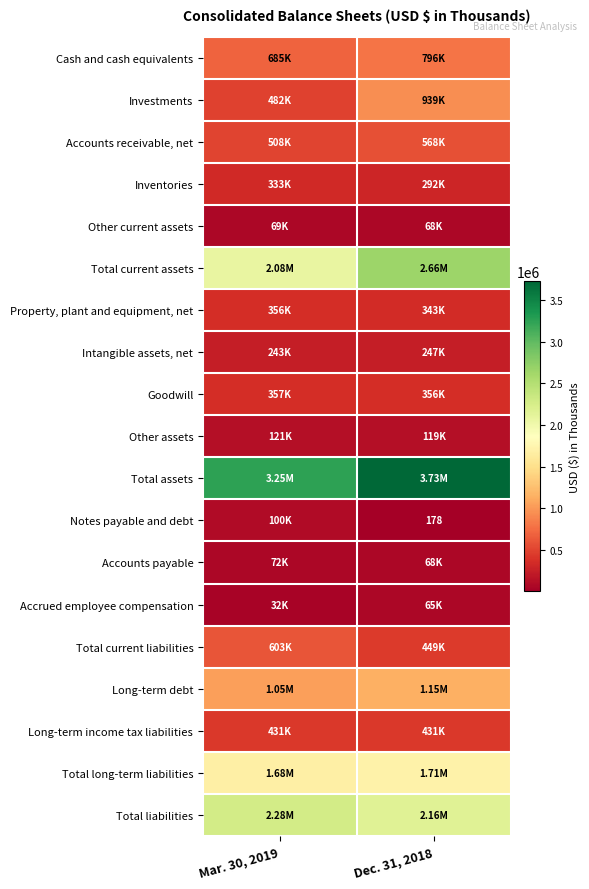

Count the number of categories in the chart.

2